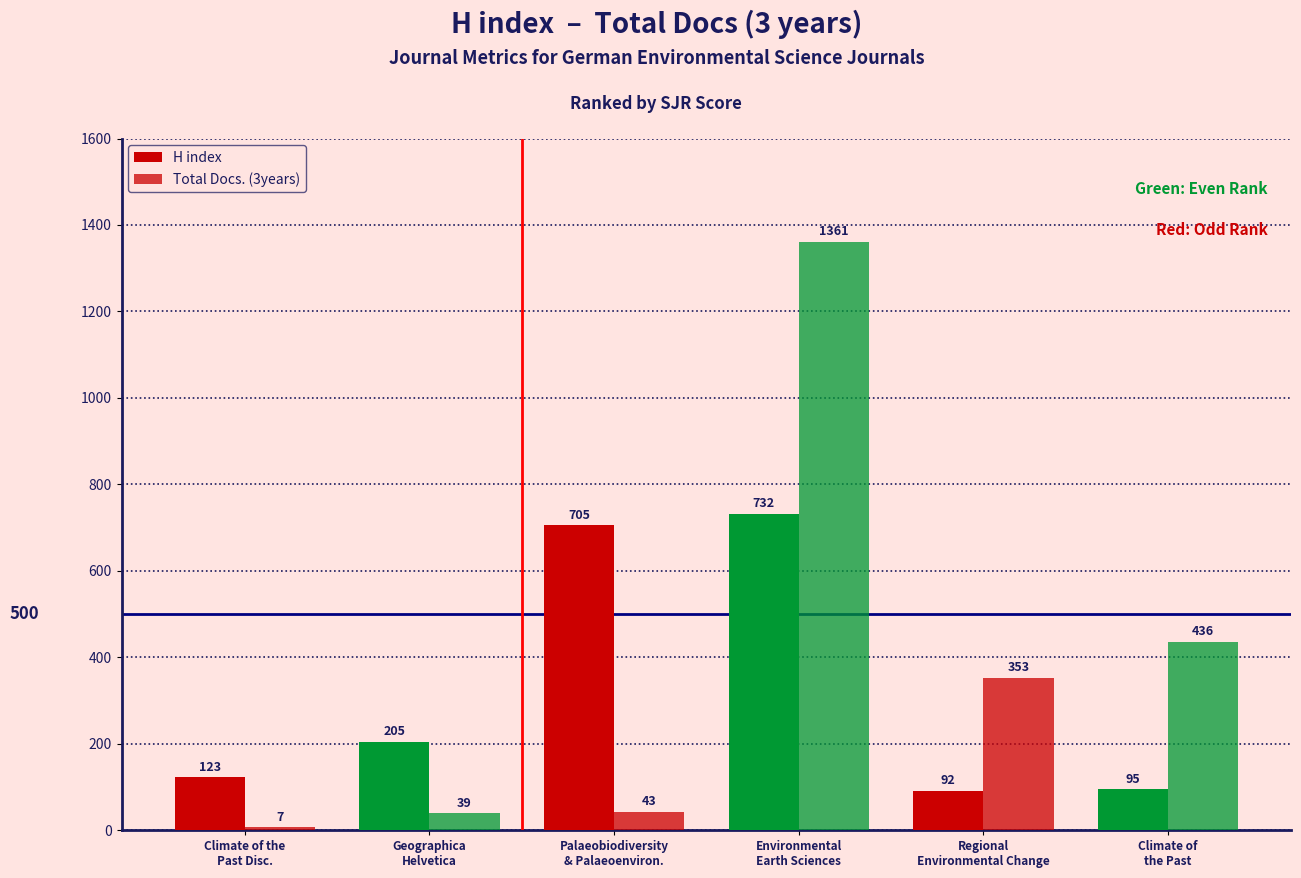

How many categories are shown in the chart?

6